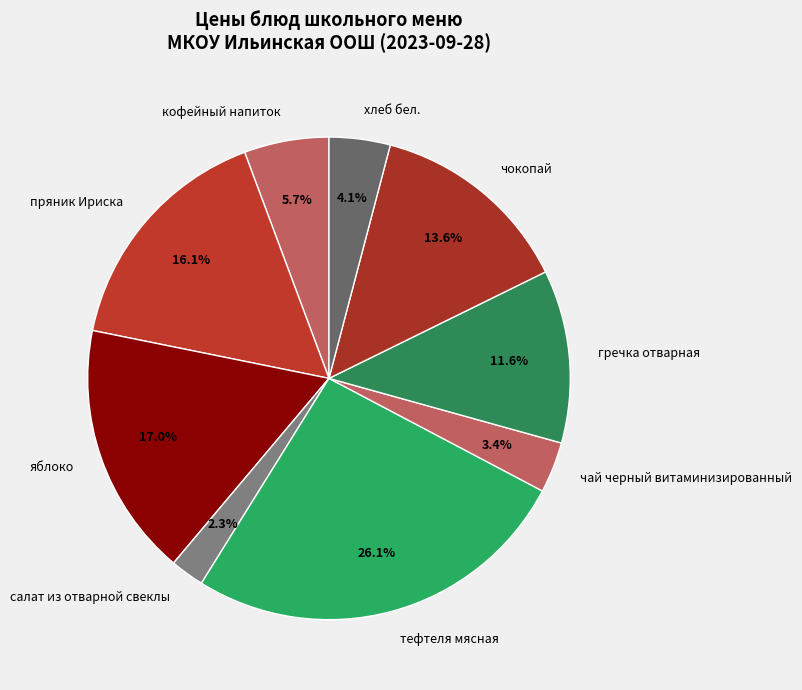

What percentage is NOT represented by тефтеля мясная?

73.9%